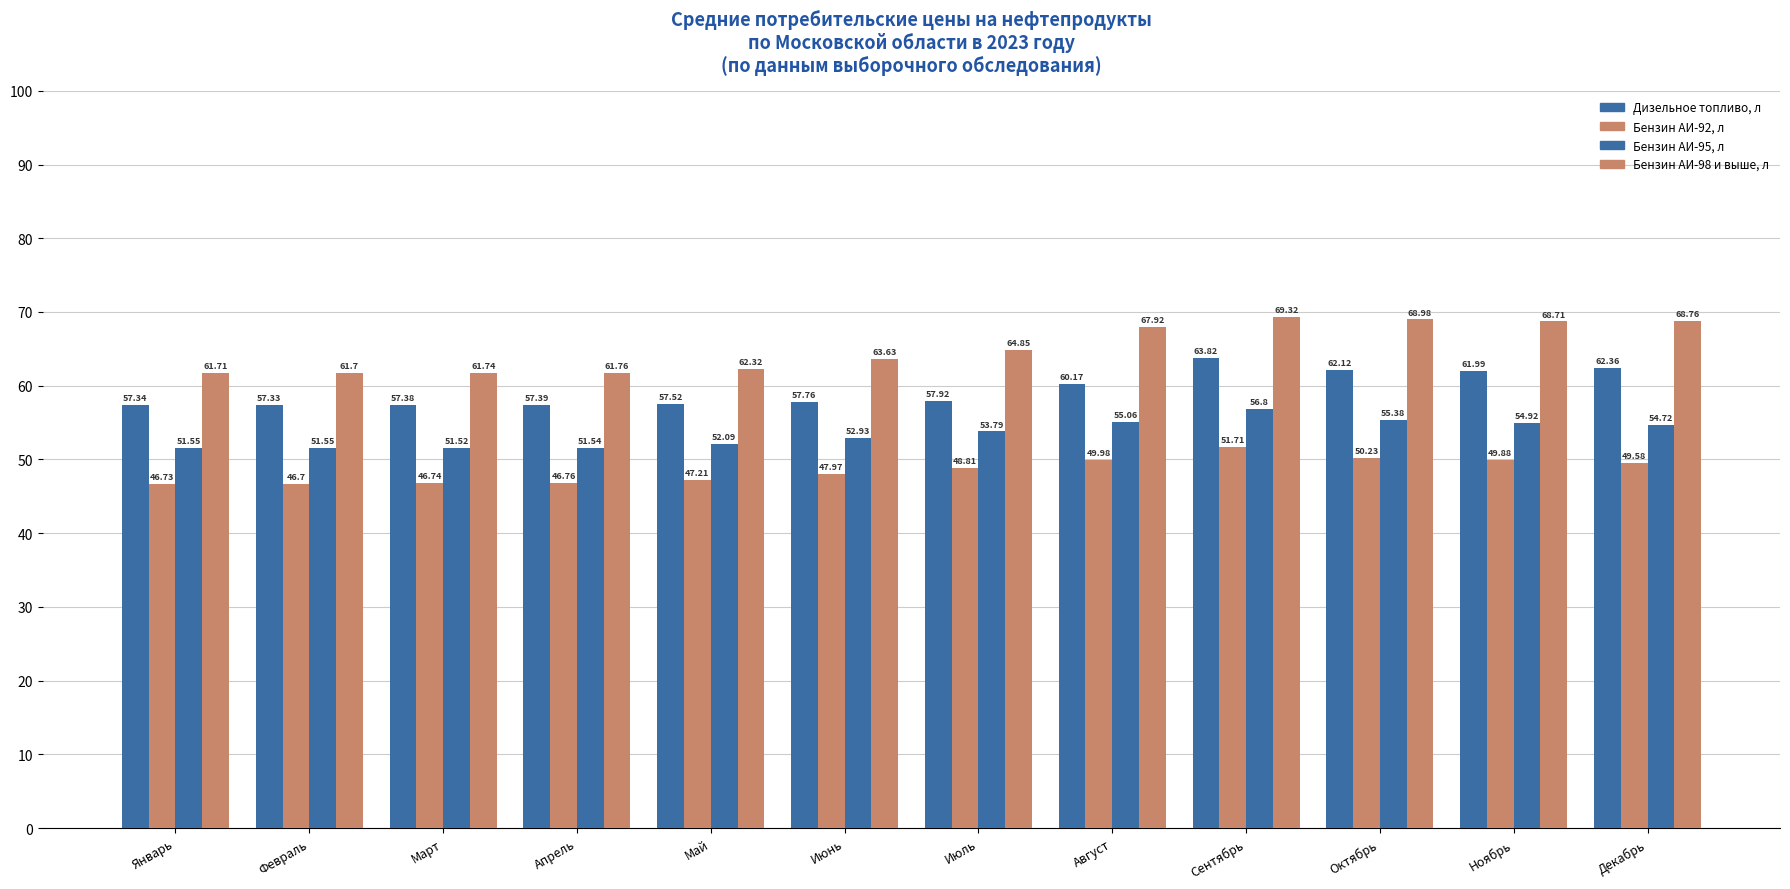

Which series has the largest range (max minus min)?

Бензин АИ-98 и выше, л